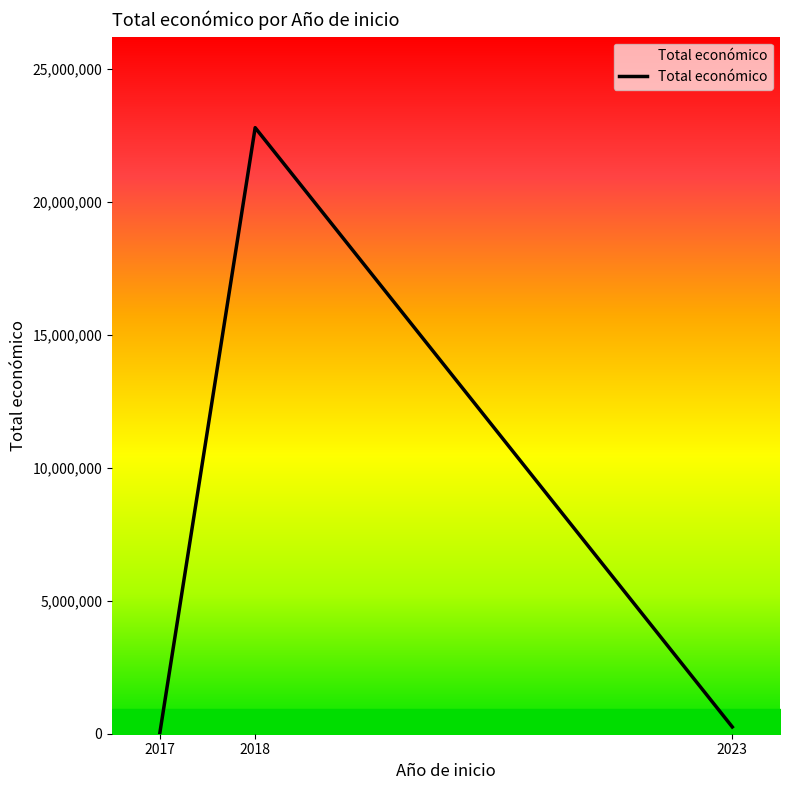

How many distinct data groups are displayed?

1